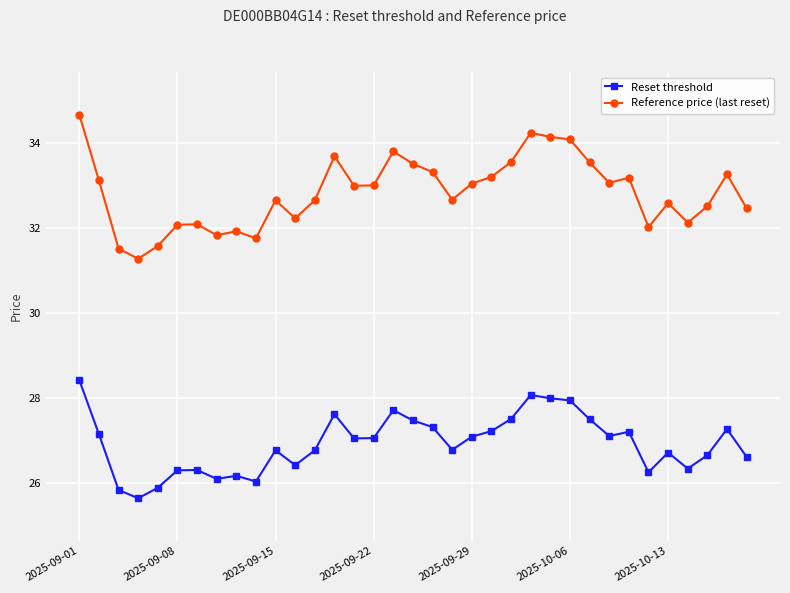

What is the difference between the second highest and minimum values in the Reset threshold series?

2.4